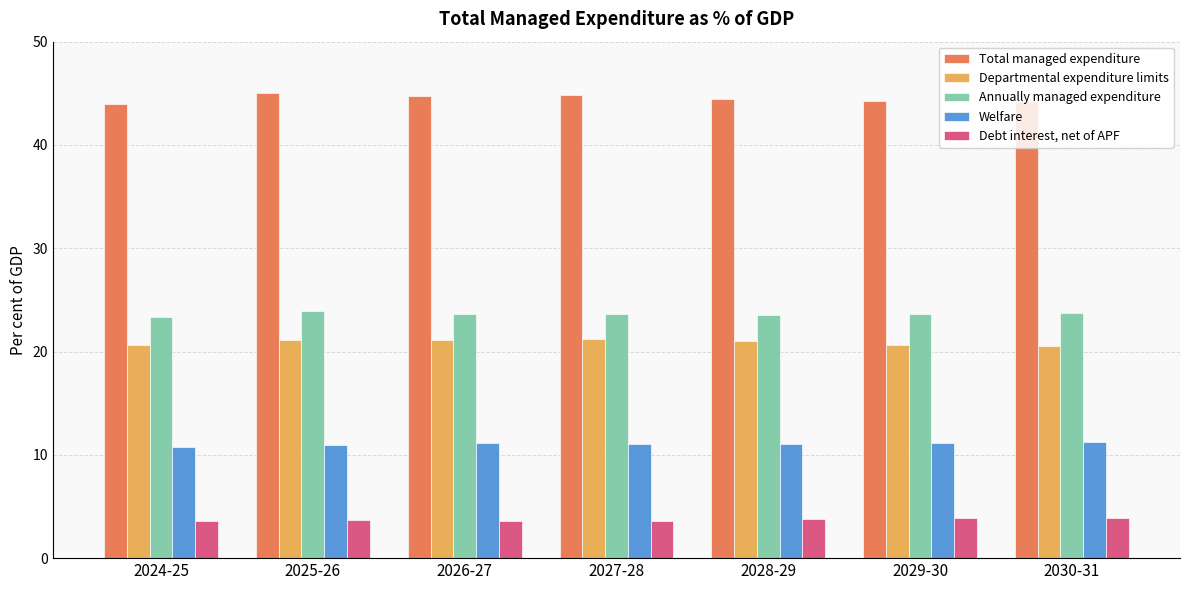

Where is Welfare nearest to the value 10?

2024-25